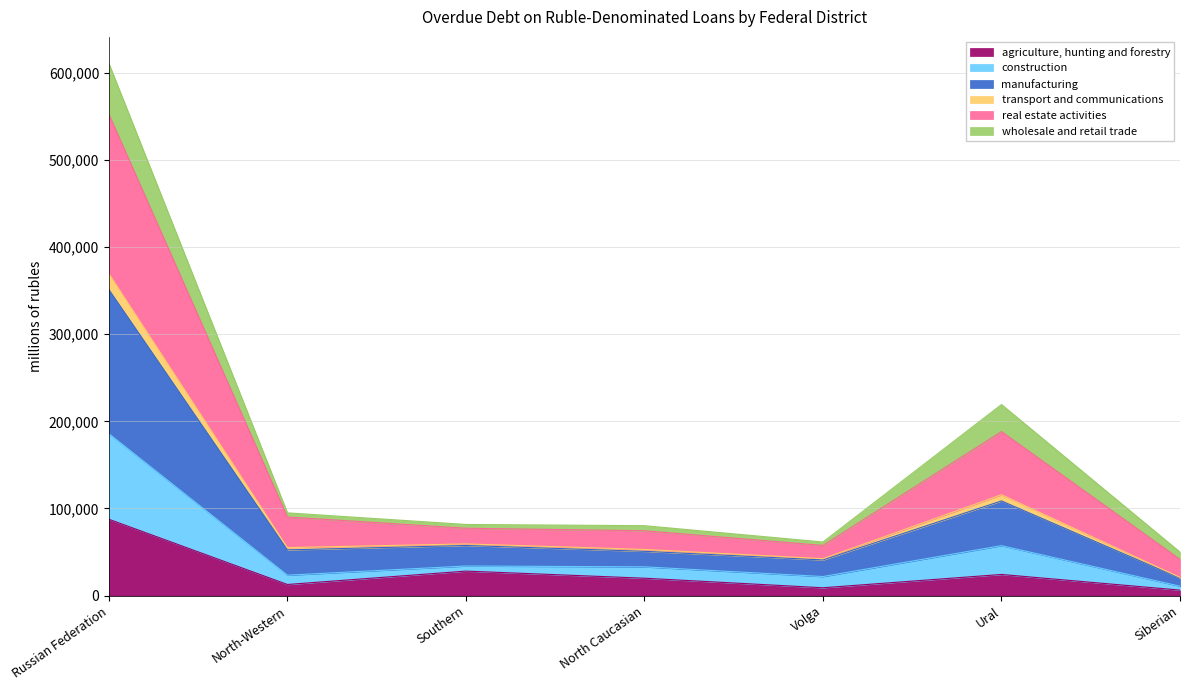

How many lines are shown in the chart?

6